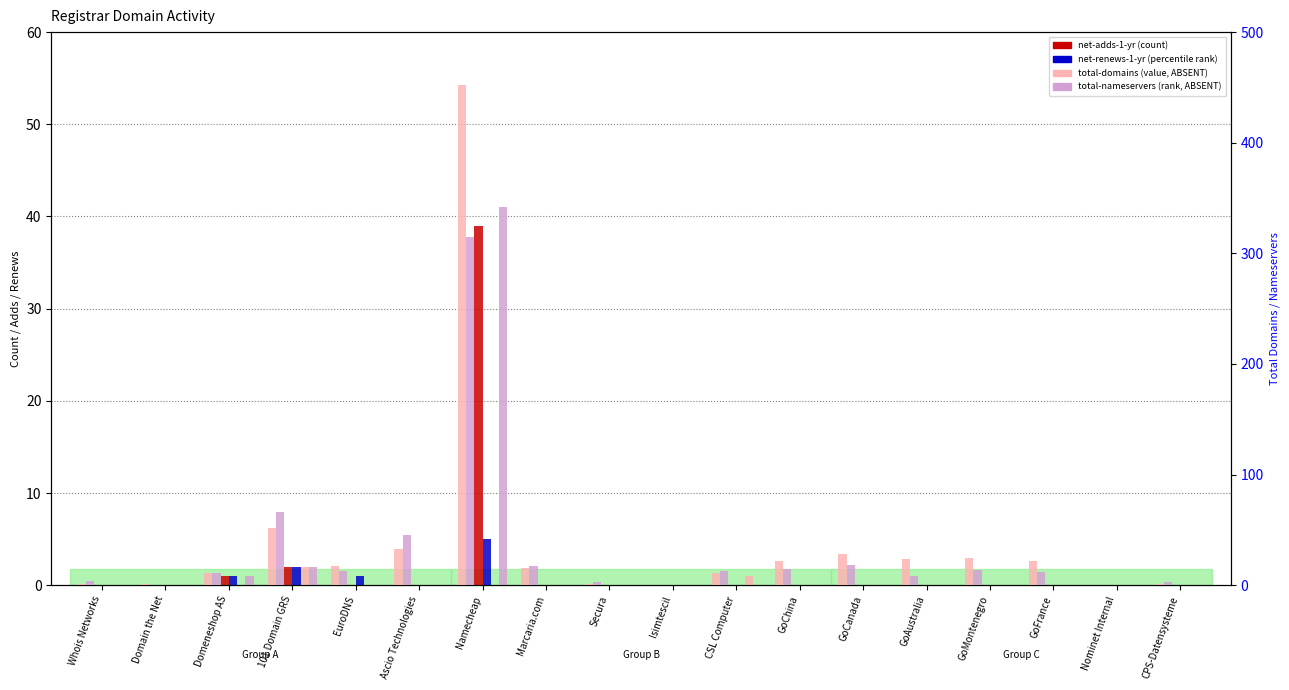

Between Domeneshop AS and 101 Domain GRS, which series saw the biggest shift?

total-nameservers